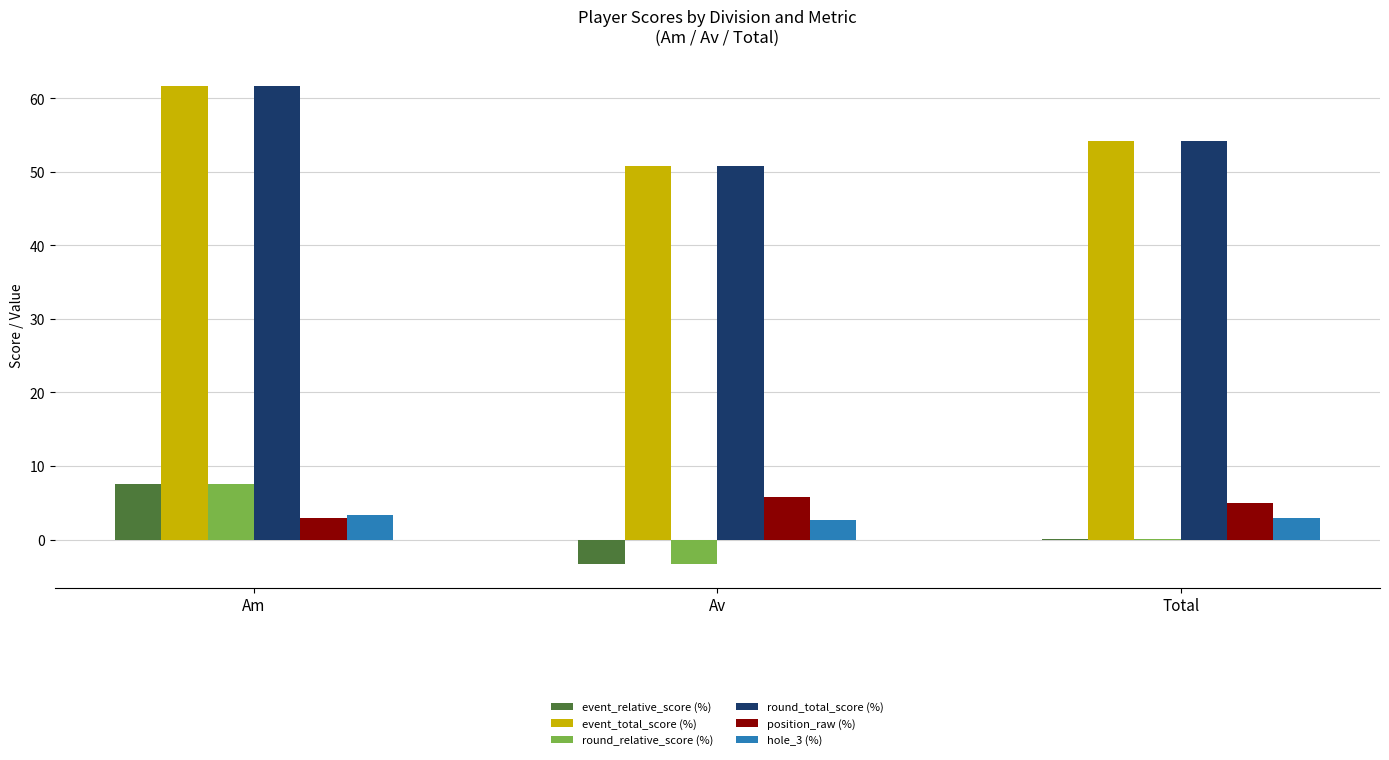

What is the difference between the hole_3 (%) values at Am and Total?

0.5